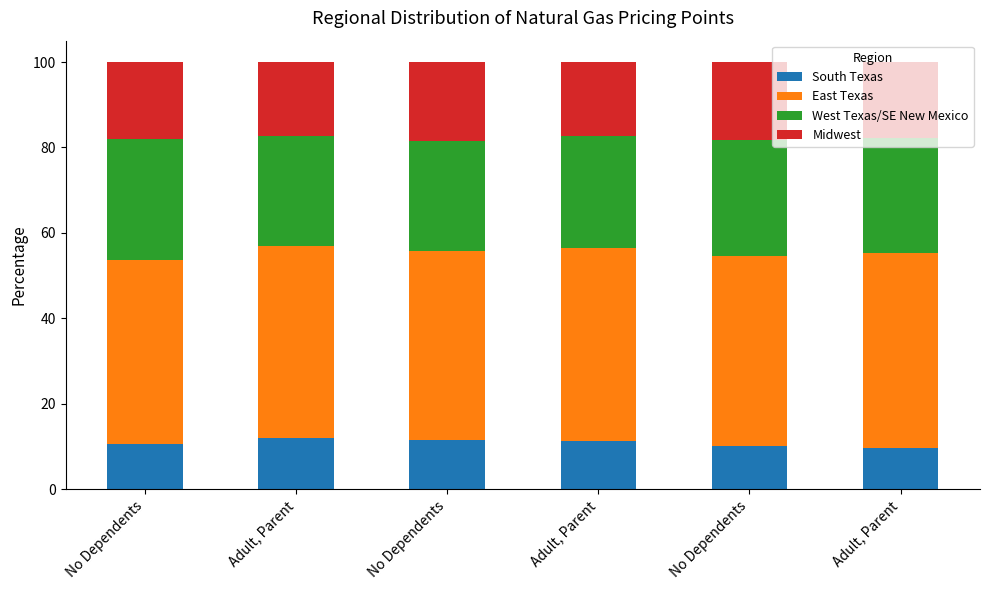

Between Adult, Parent and Adult, Parent, which is larger?

Adult, Parent